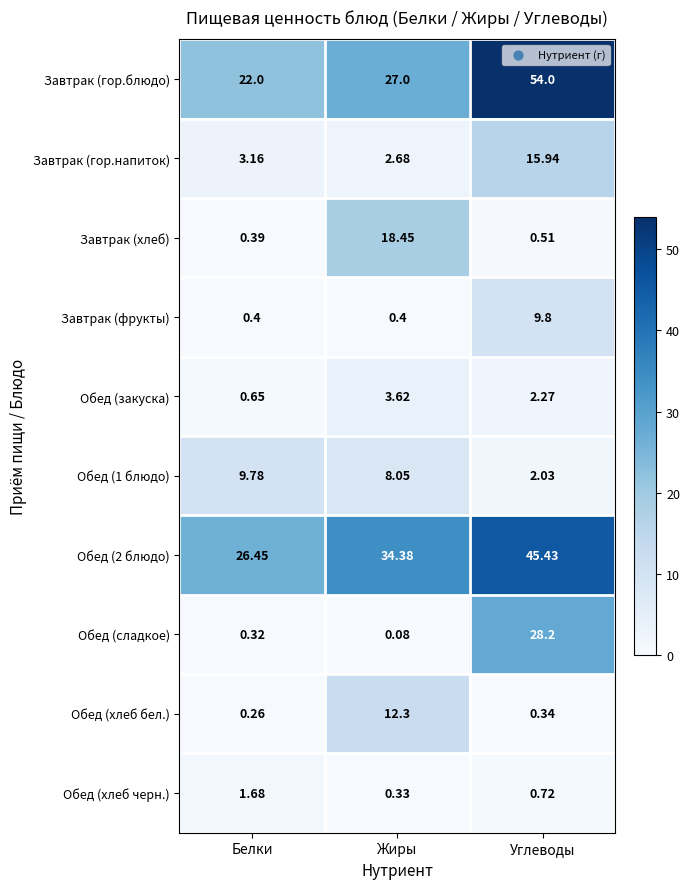

Rank the series by their maximum value, from highest to lowest.

Завтрак (гор.блюдо), Обед (2 блюдо), Обед (сладкое), Завтрак (хлеб), Завтрак (гор.напиток), Обед (хлеб бел.), Завтрак (фрукты), Обед (1 блюдо), Обед (закуска), Обед (хлеб черн.)